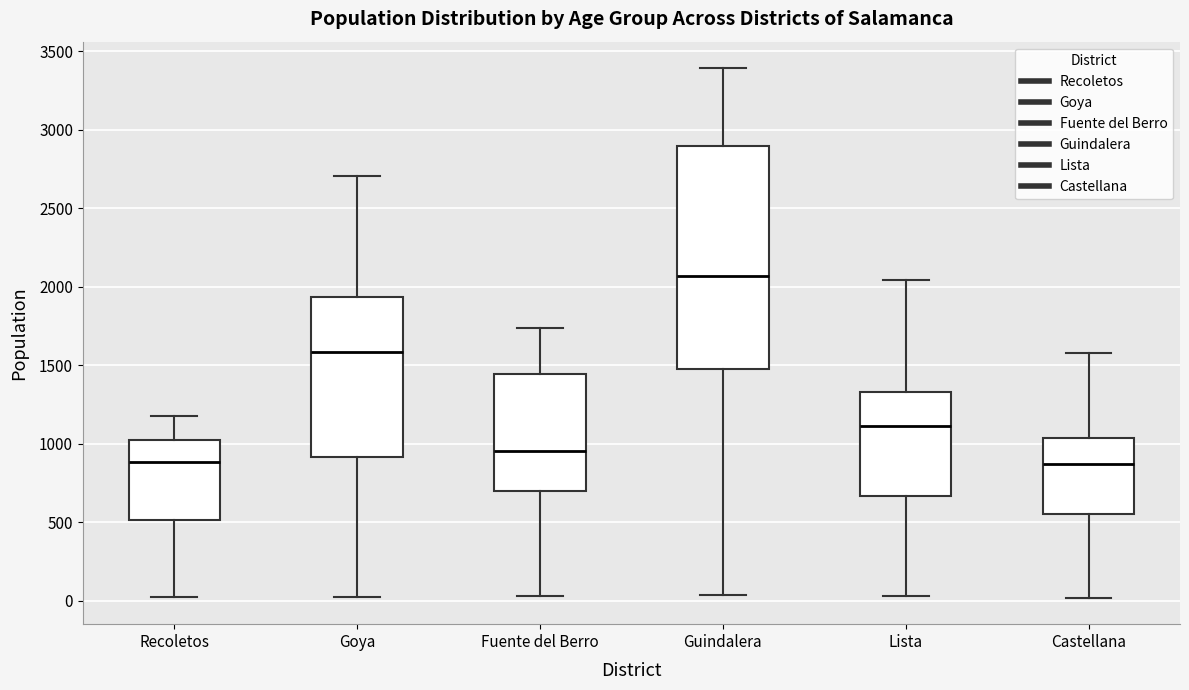

Comparing the boxes themselves (not the whiskers), which one is the tallest?

Guindalera